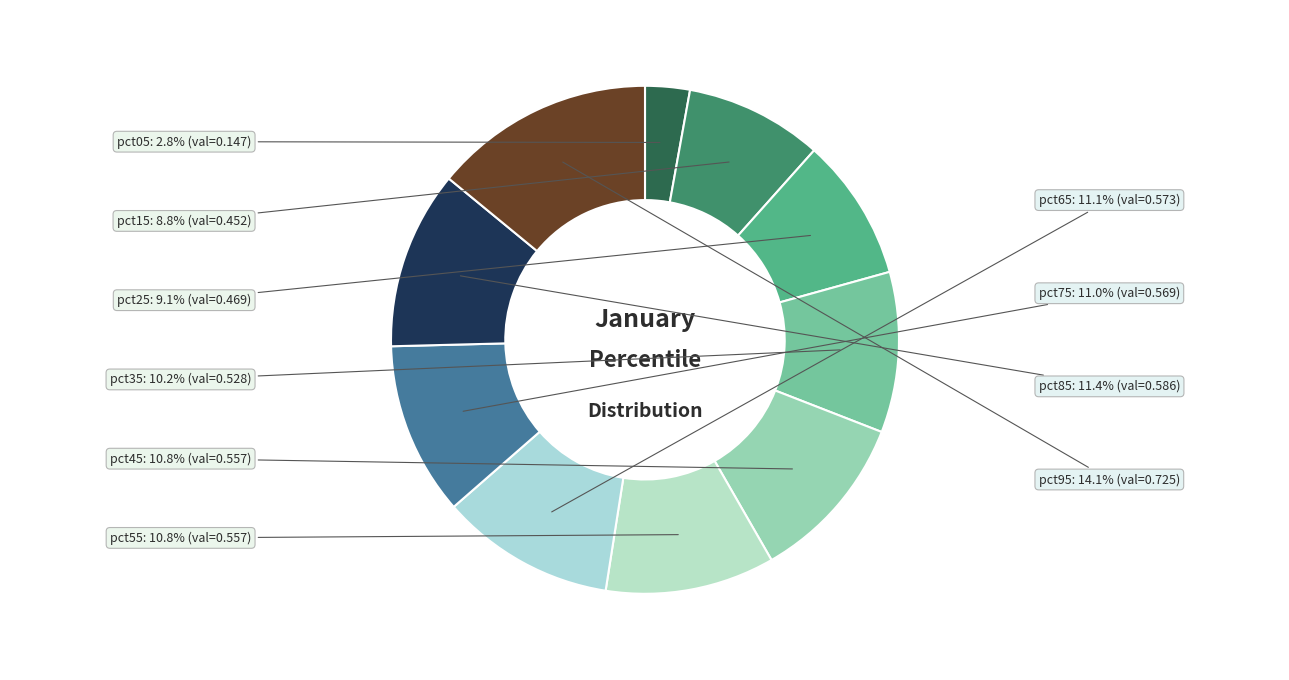

What percentage do pct75 and pct55 together represent?

21.8%